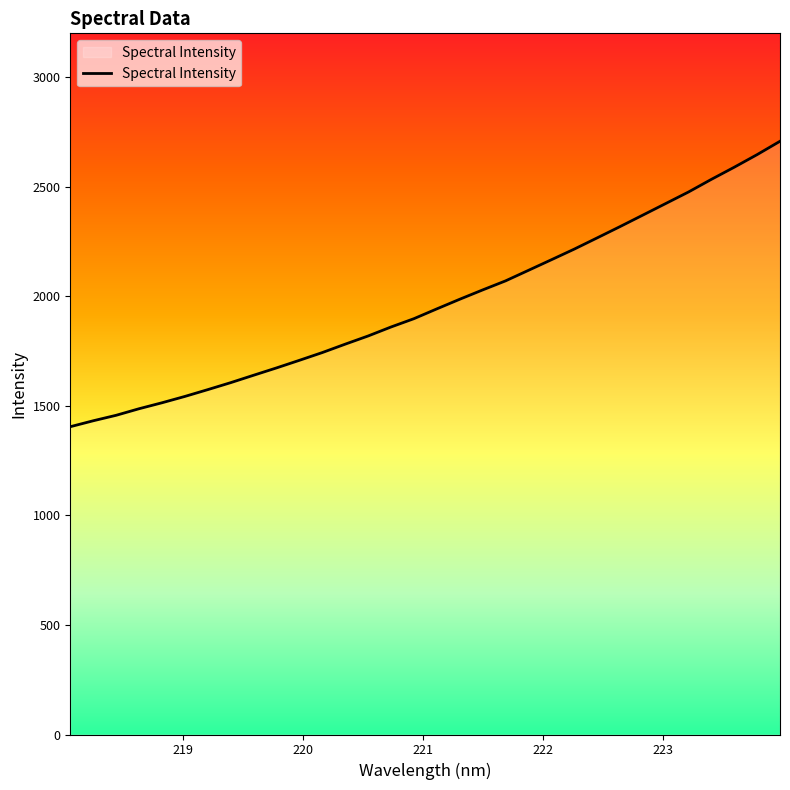

What is the maximum value shown in the chart?

2707.4